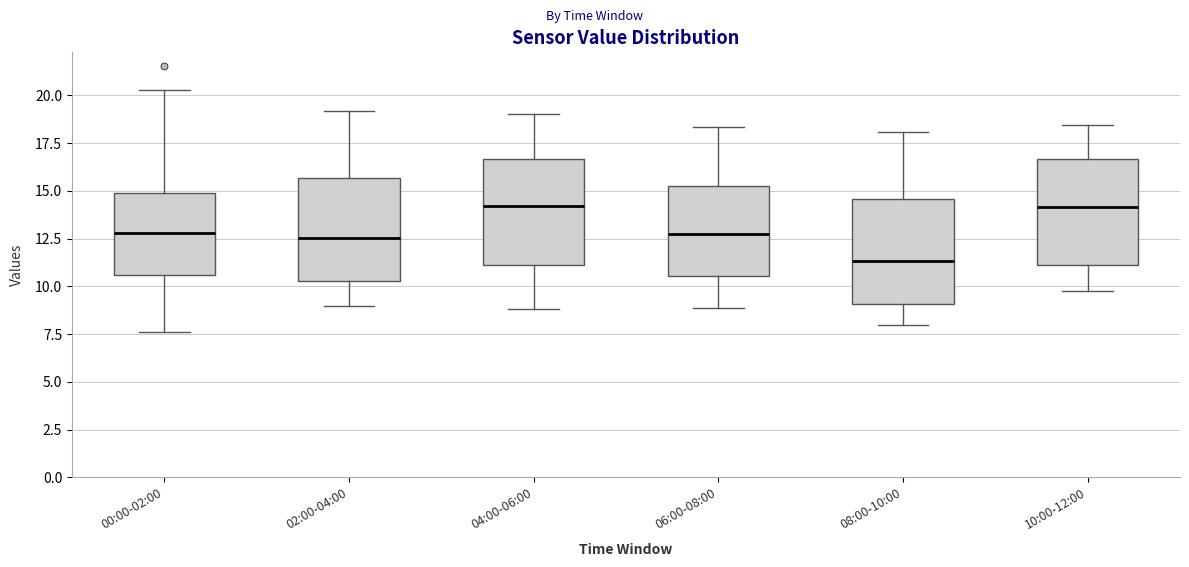

Reading left to right, transcribe this box plot: for each box, give where its median line is, the range the box spans, and where its two whiskers end, as read against the y-axis. The values are not printed on the chart, so give them approximately, as read against the axis.

00:00-02:00: median 13.0, box 10.5 to 15.0, whiskers 7.5 to 20.5
02:00-04:00: median 12.5, box 10.5 to 15.5, whiskers 9.0 to 19.0
04:00-06:00: median 14.0, box 11.0 to 16.5, whiskers 9.0 to 19.0
06:00-08:00: median 12.5, box 10.5 to 15.5, whiskers 9.0 to 18.5
08:00-10:00: median 11.5, box 9.0 to 14.5, whiskers 8.0 to 18.0
10:00-12:00: median 14.0, box 11.0 to 16.5, whiskers 10.0 to 18.5